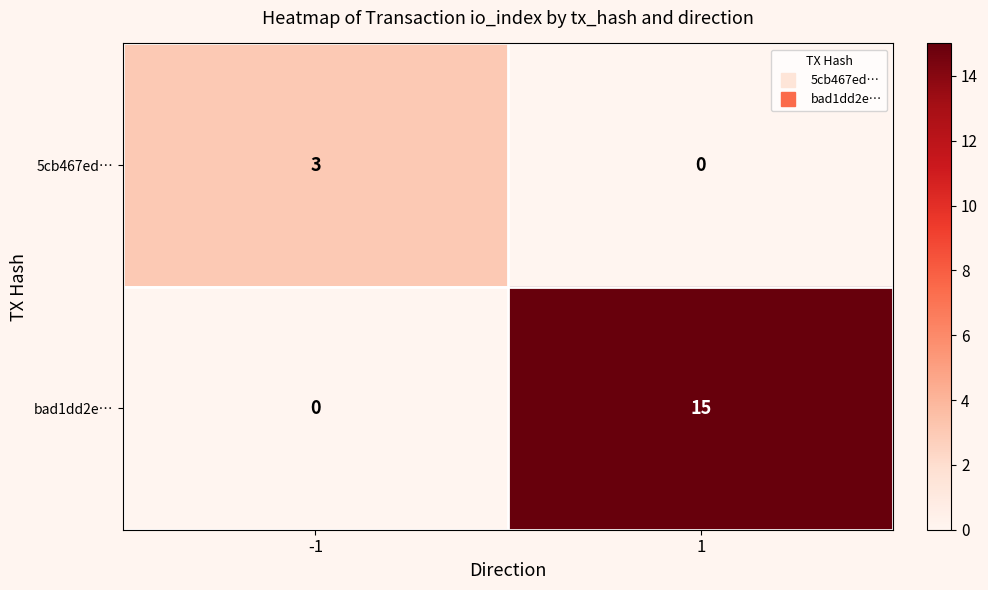

What is the total value across all series at -1?

3